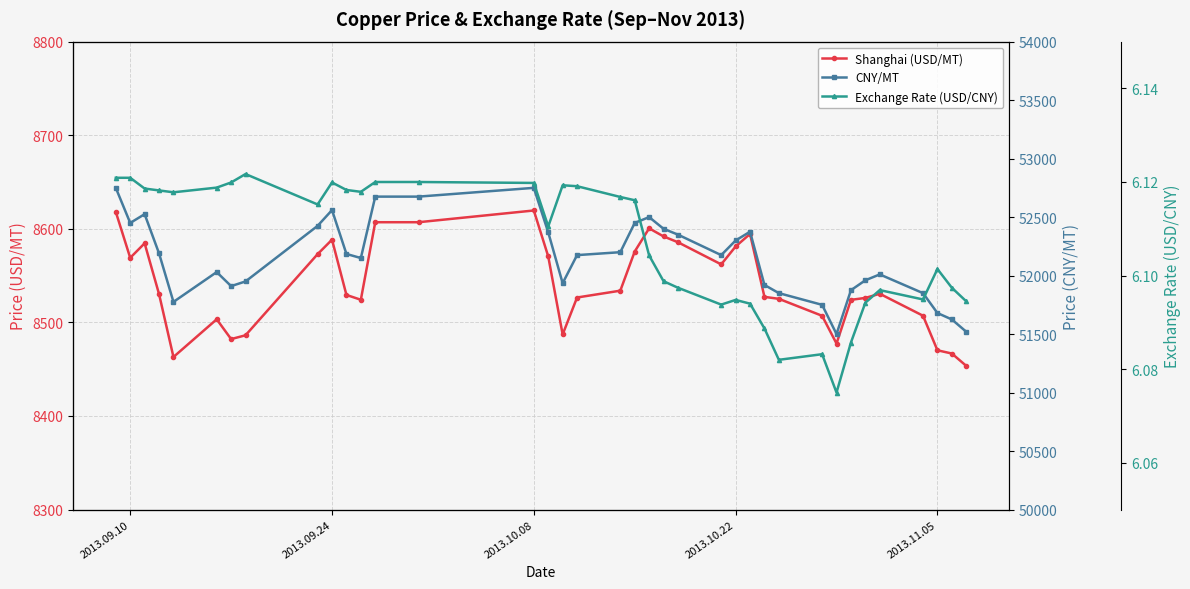

True or false: CNY/MT and Exchange Rate (USD/CNY) intersect in this chart.

False